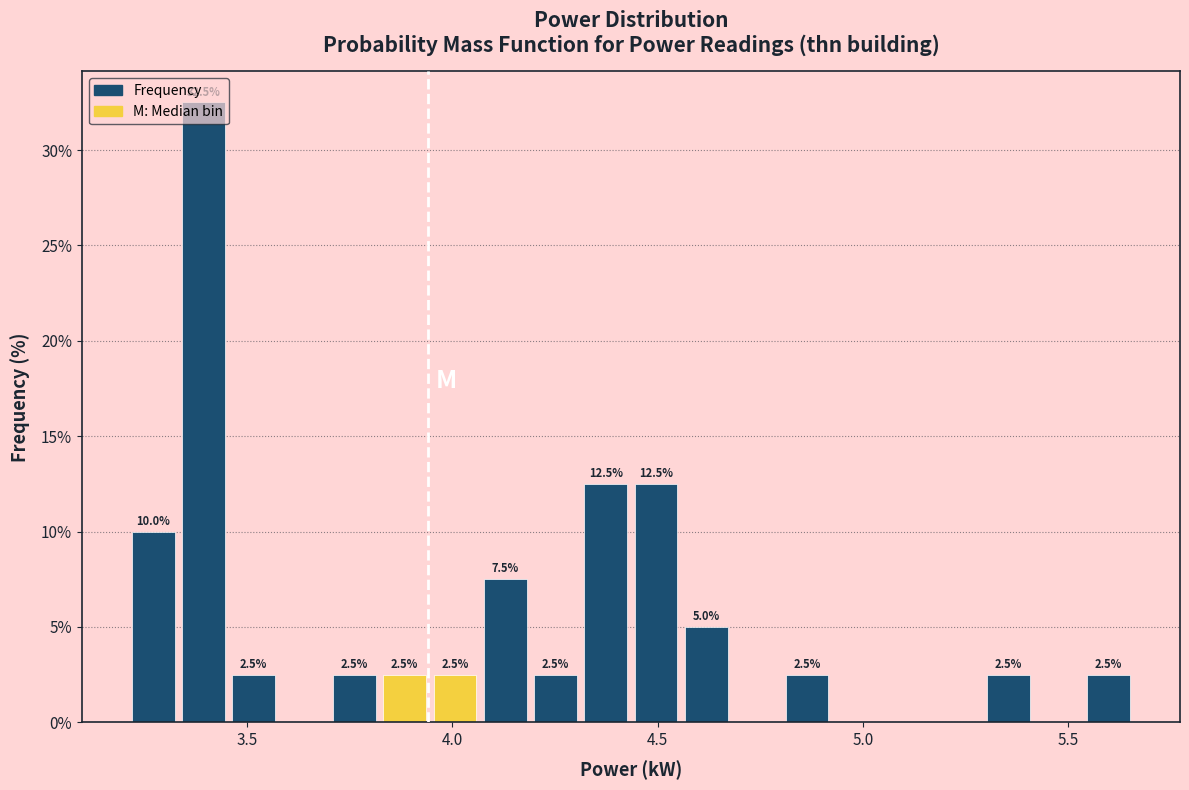

Read against the x-axis, roughly where is the centre of the tallest bar?

3.40